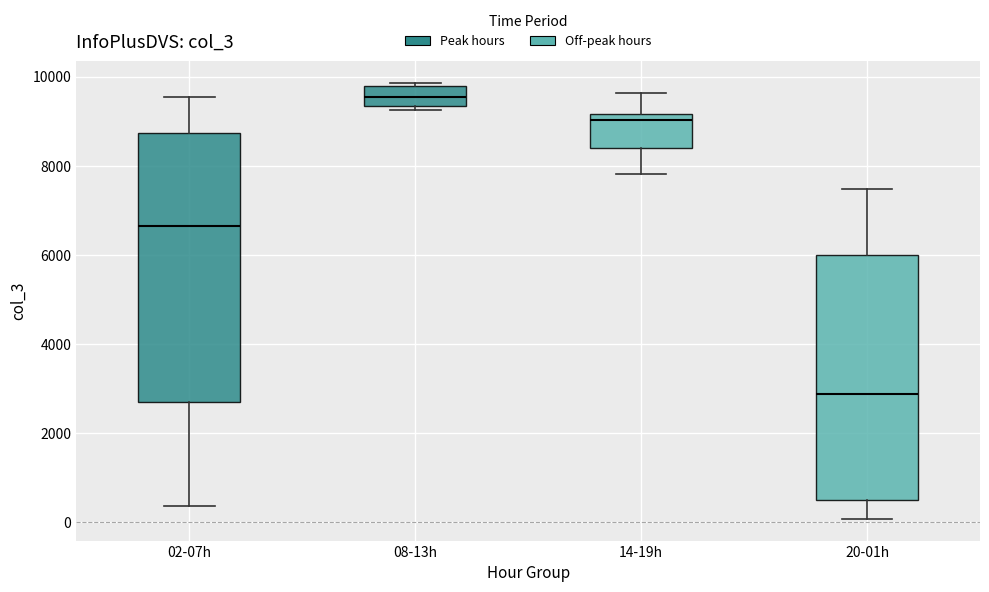

Comparing the boxes themselves (not the whiskers), which one is the tallest?

02-07h